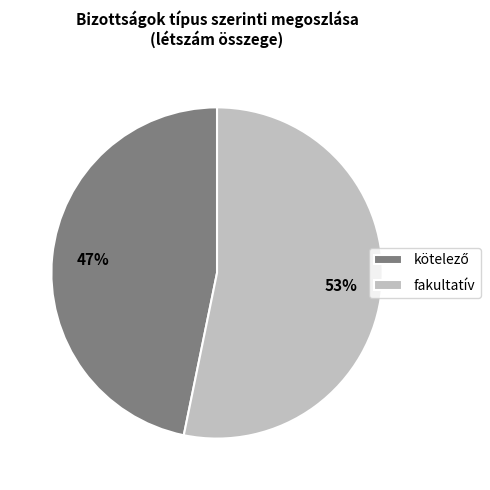

What percentage is the fakultatív slice, to the nearest percent?

53%